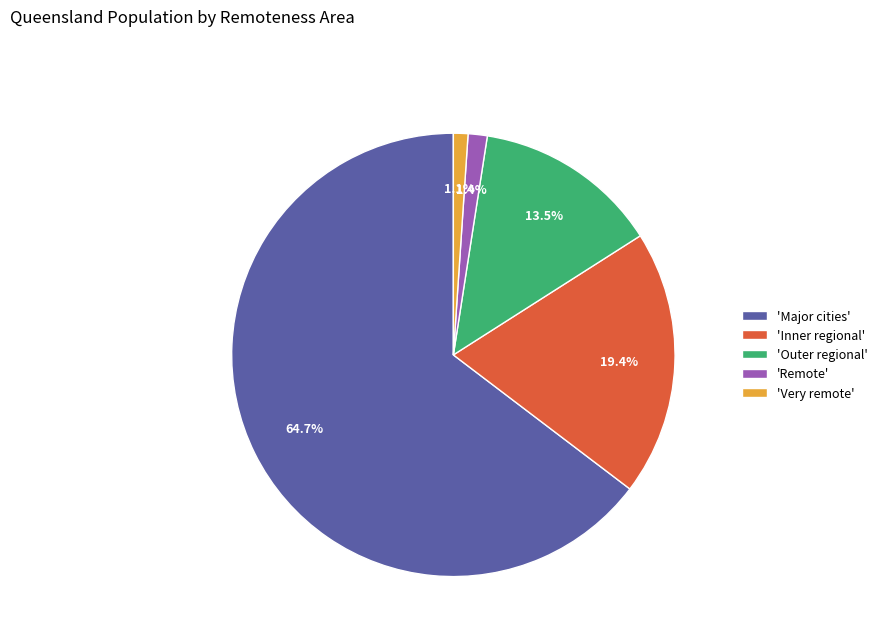

Is there a majority slice in this chart?

Yes